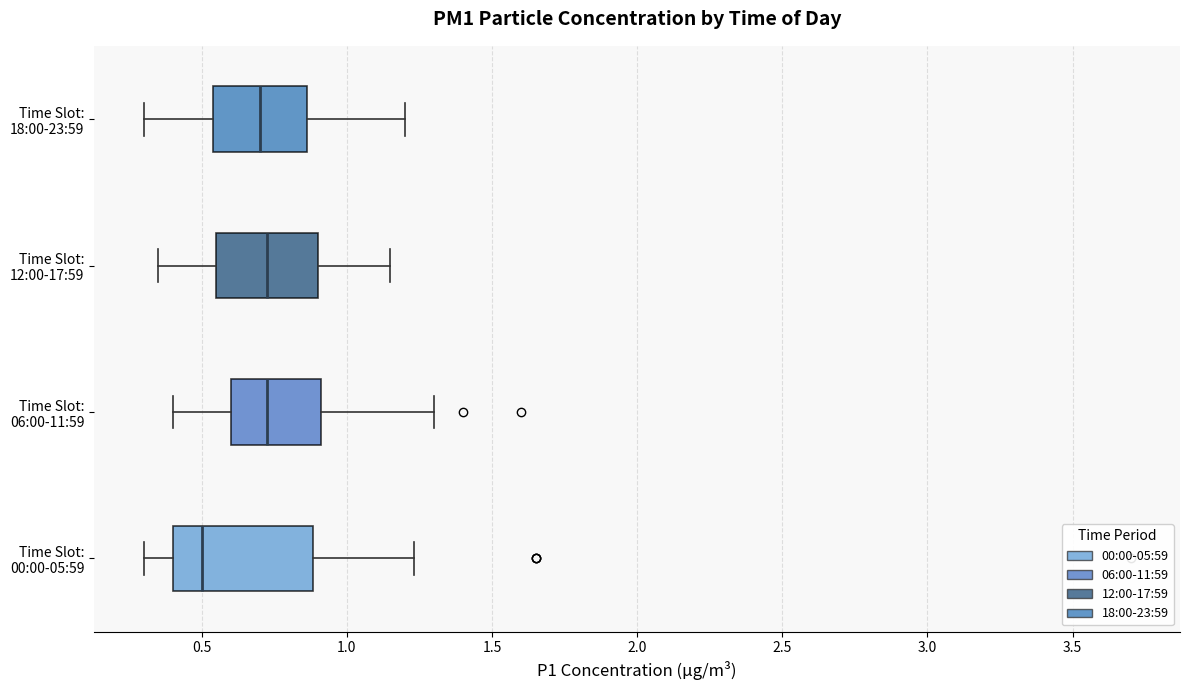

Comparing the boxes themselves (not the whiskers), which one is the widest?

Time Slot: 00:00-05:59